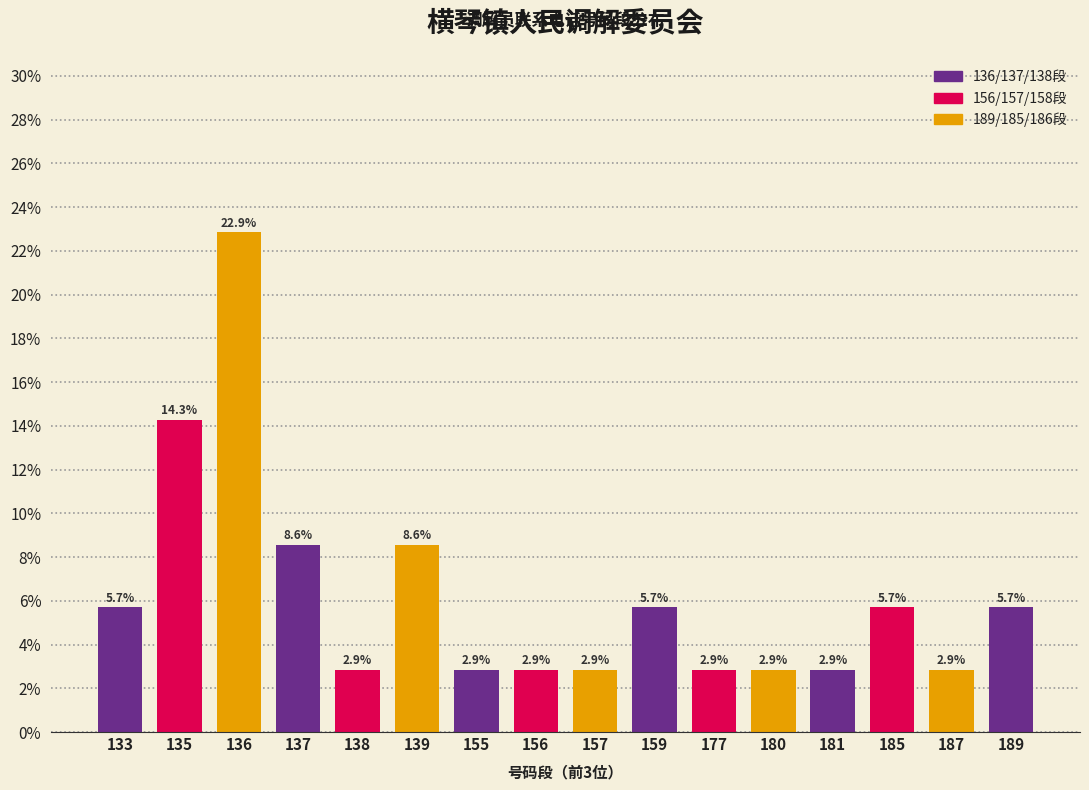

Reading right to left, transcribe all the data shown in this chart.

5.7	2.9	5.7	2.9	2.9	2.9	5.7	2.9	2.9	2.9	8.6	2.9	8.6	22.9	14.3	5.7